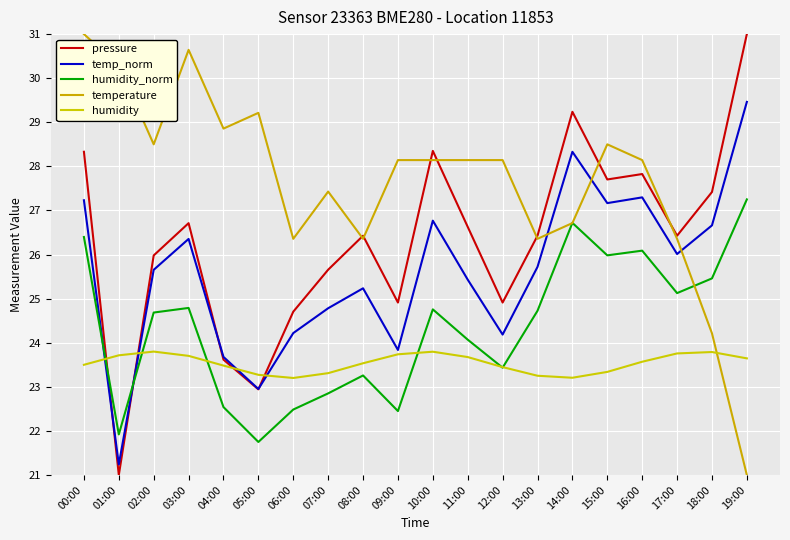

What is the smallest value displayed?

21.0